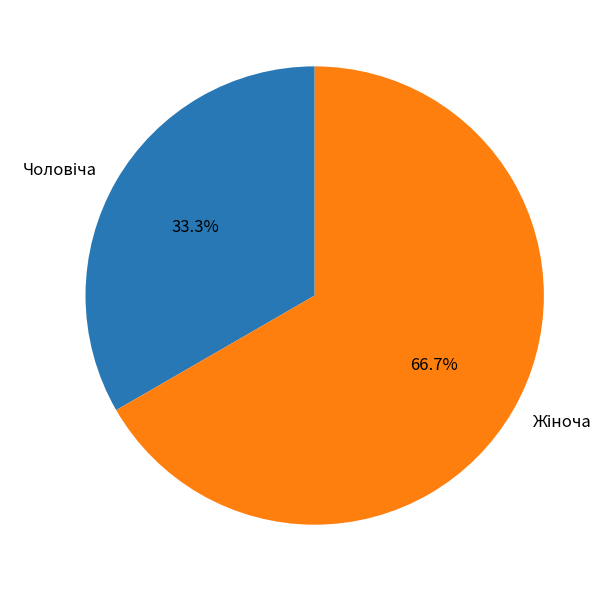

Is there a majority slice in this chart?

Yes